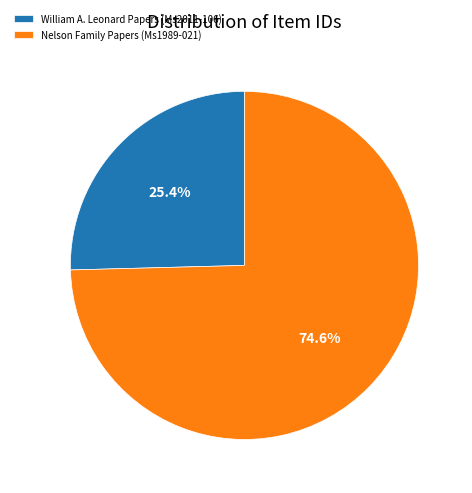

True or false: Nelson Family Papers (Ms1989-021) accounts for 75% of the total.

True